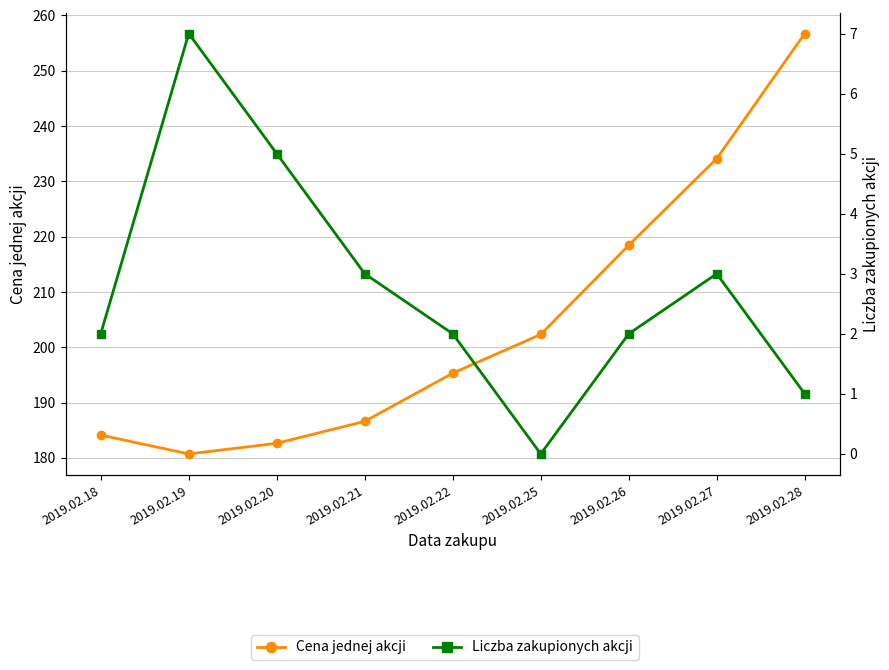

In Liczba zakupionych akcji, how many points are higher than both neighbors (excluding endpoints)?

2